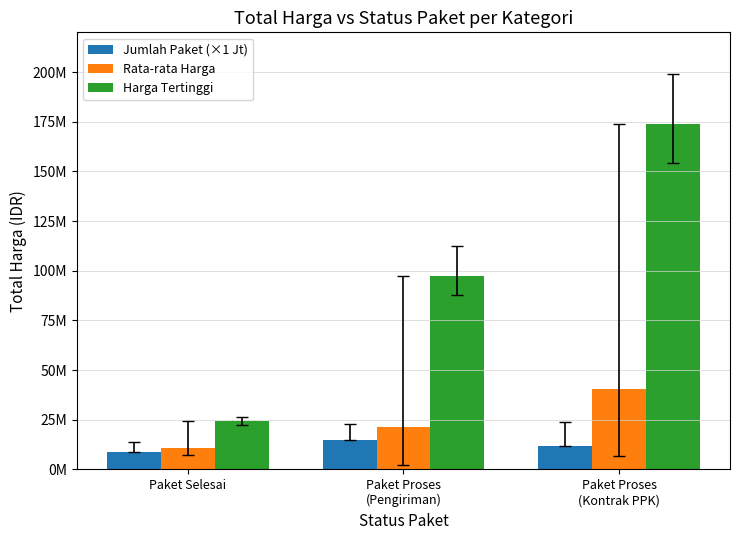

Are the bars grouped side by side (vs. stacked)?

Yes